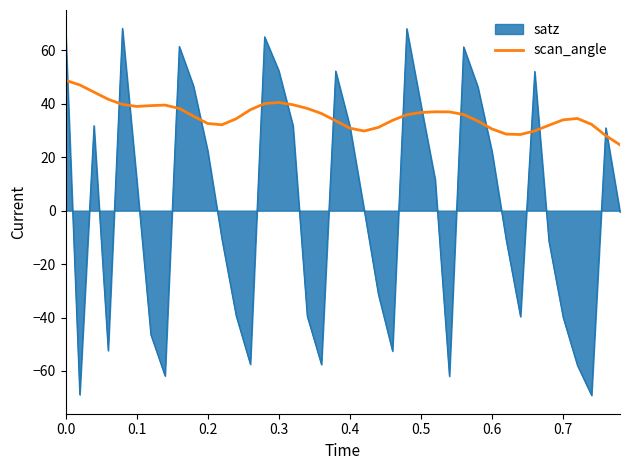

How many categories are shown in the chart?

40